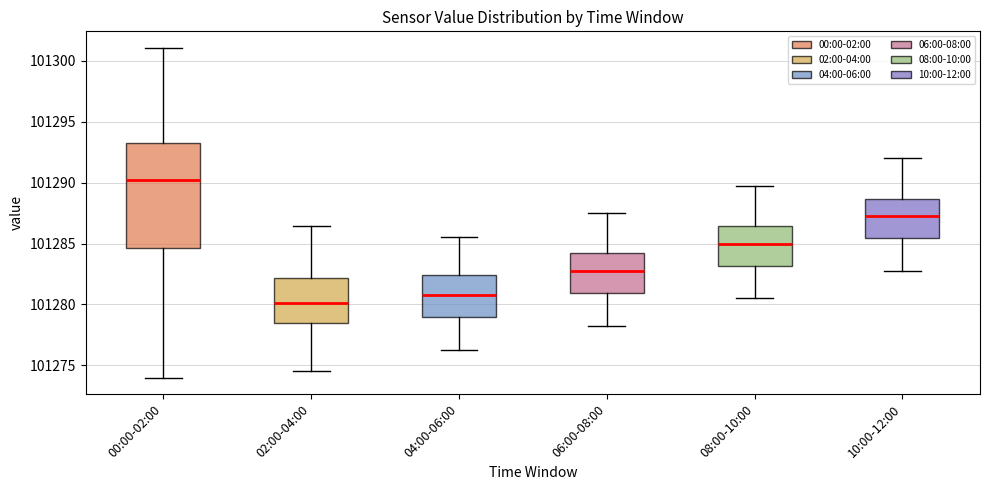

Reading left to right, transcribe this box plot: for each box, give where its median line is, the range the box spans, and where its two whiskers end, as read against the y-axis. The values are not printed on the chart, so give them approximately, as read against the axis.

00:00-02:00: median 101290.0, box 101284.5 to 101293.0, whiskers 101274.0 to 101301.0
02:00-04:00: median 101280.0, box 101278.5 to 101282.0, whiskers 101274.5 to 101286.5
04:00-06:00: median 101281.0, box 101279.0 to 101282.5, whiskers 101276.5 to 101285.5
06:00-08:00: median 101283.0, box 101281.0 to 101284.0, whiskers 101278.5 to 101287.5
08:00-10:00: median 101285.0, box 101283.0 to 101286.5, whiskers 101280.5 to 101290.0
10:00-12:00: median 101287.5, box 101285.5 to 101288.5, whiskers 101283.0 to 101292.0